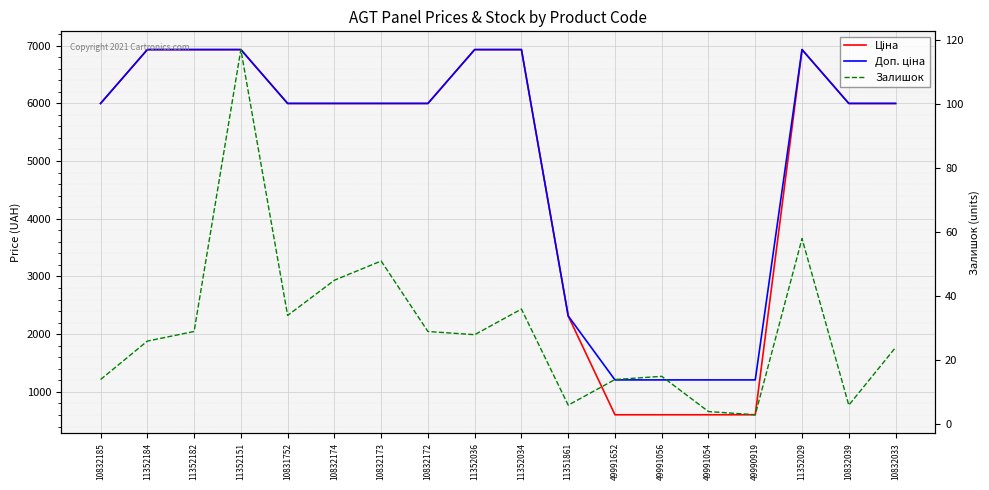

Reading left to right, extract all data points from this chart.

Ціна: 5996.8	6929.6	6929.6	6929.6	5996.8	5996.8	5996.8	5996.8	6929.6	6929.6	2315.9	604.2	604.2	604.2	604.2	6929.6	5996.8	5996.8
Доп. ціна: 5996.8	6929.6	6929.6	6929.6	5996.8	5996.8	5996.8	5996.8	6929.6	6929.6	2316.0	1208.0	1208.0	1208.0	1208.0	6929.6	5996.8	5996.8
Залишок: 14.0	26.0	29.0	117.0	34.0	45.0	51.0	29.0	28.0	36.0	6.0	14.0	15.0	4.0	3.0	58.0	6.0	24.0